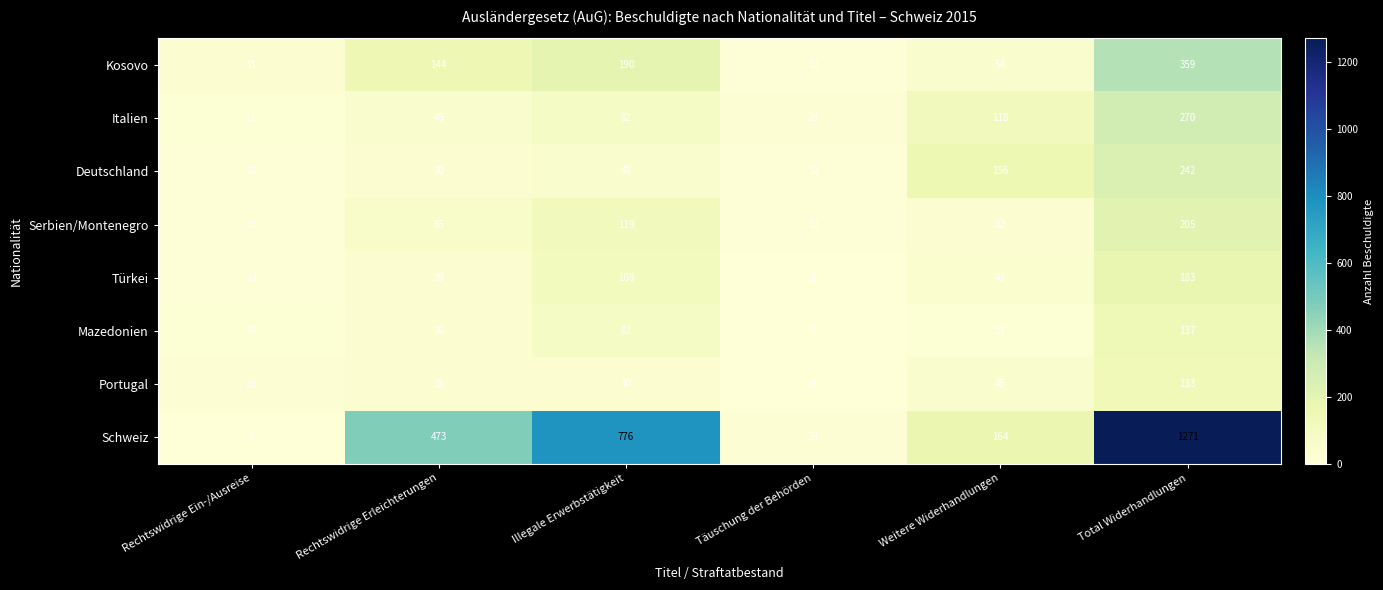

What is the sum of the Italien values at Täuschung der Behörden and Weitere Widerhandlungen?

146